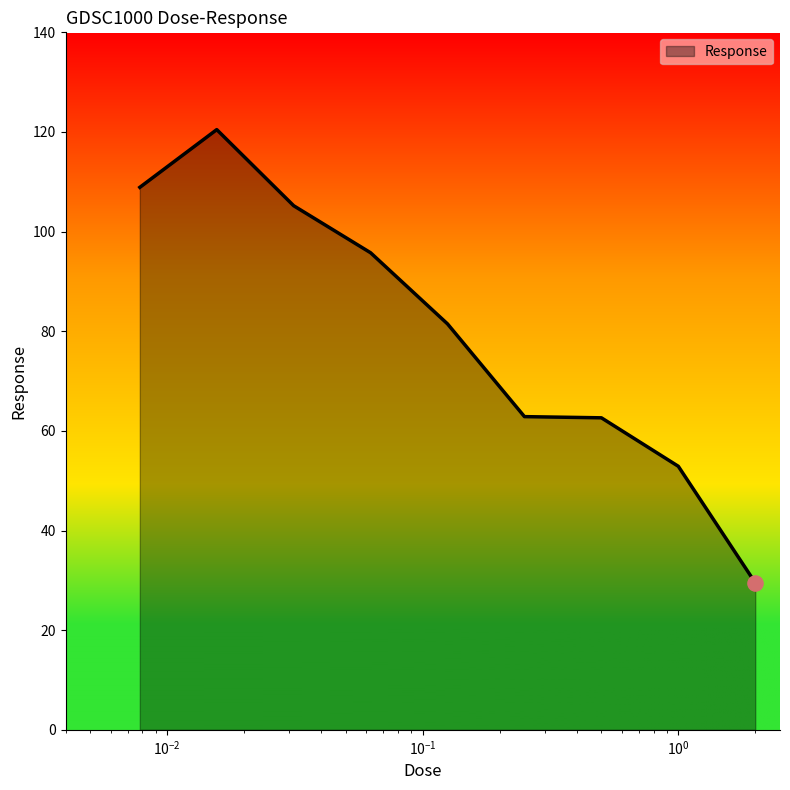

Does the chart have visible grid lines?

No